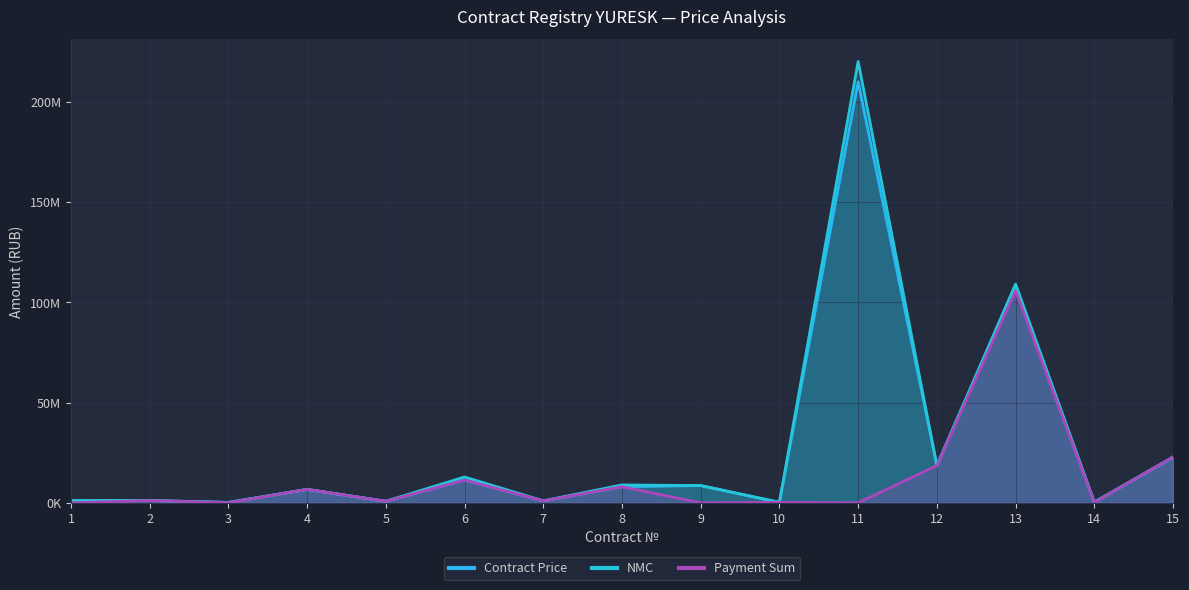

How many lines are shown in the chart?

3